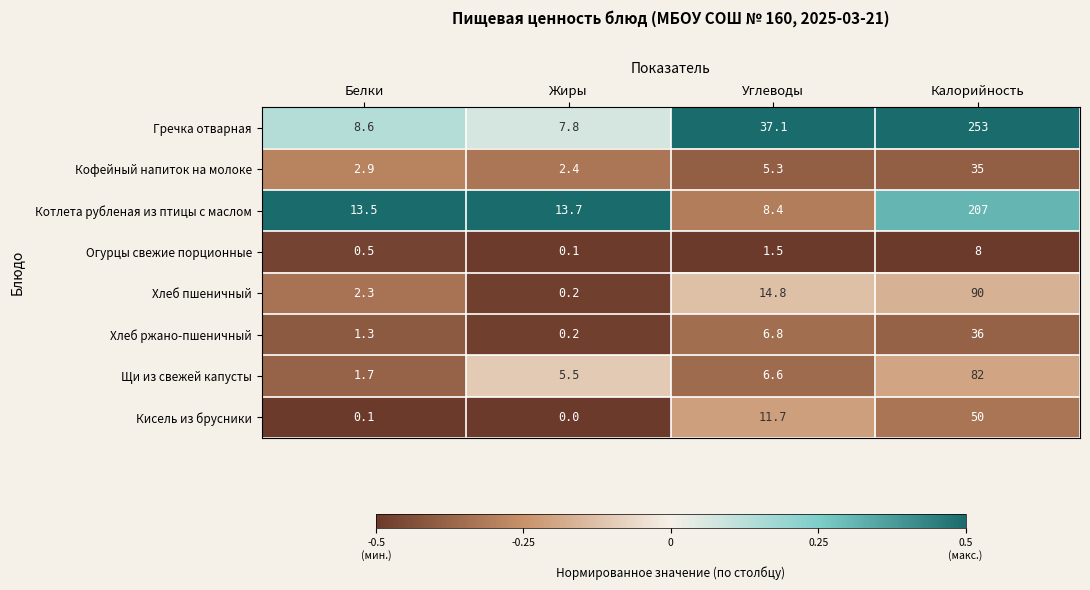

What value does the Огурцы свежие порционные series have at Углеводы?

1.5